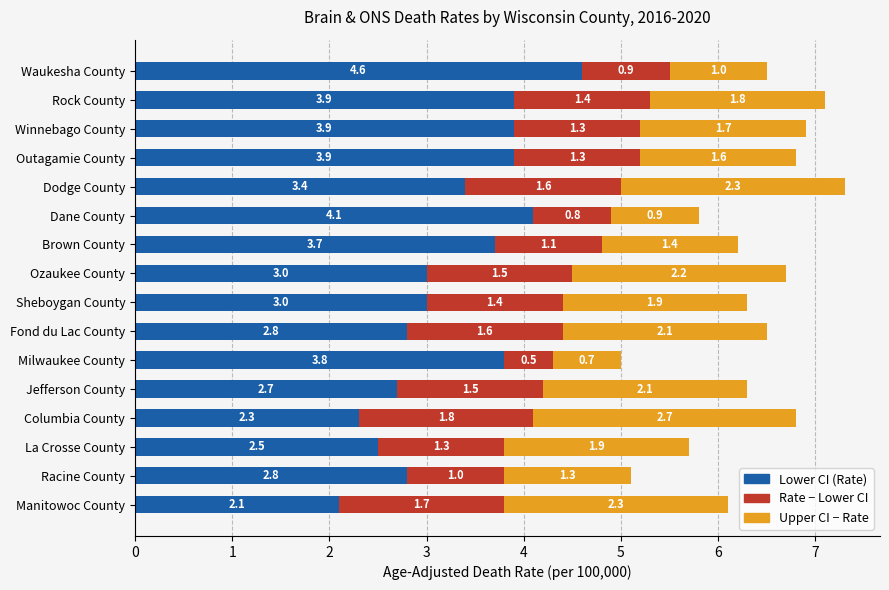

At which label does Lower CI (Rate) reach its peak?

Waukesha County